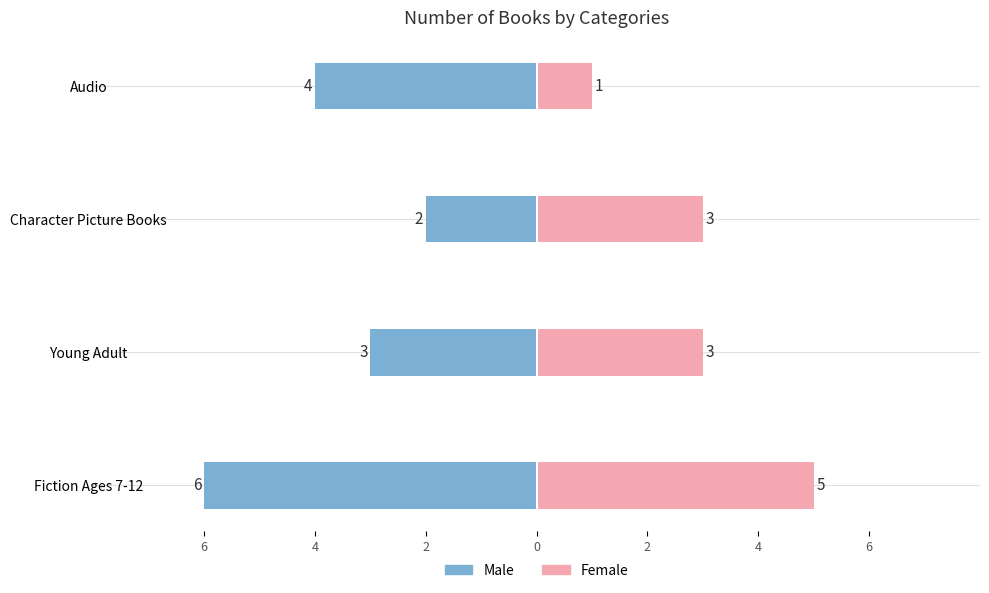

How many Male values are between -4 and -2?

3